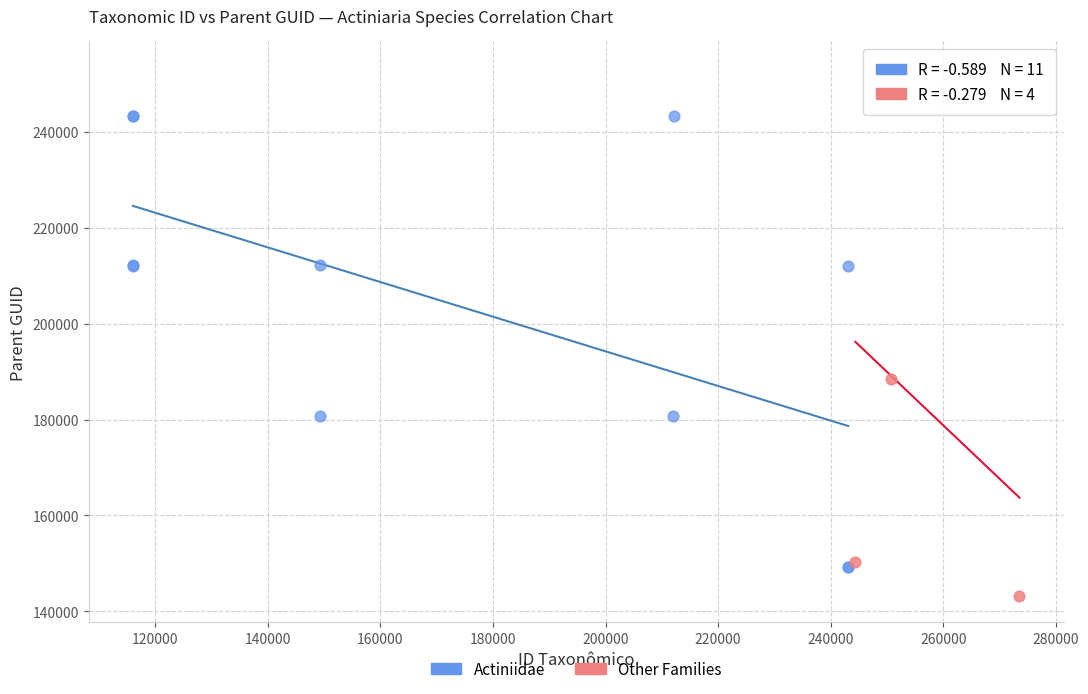

Which series reaches the minimum Y coordinate?

Other Families